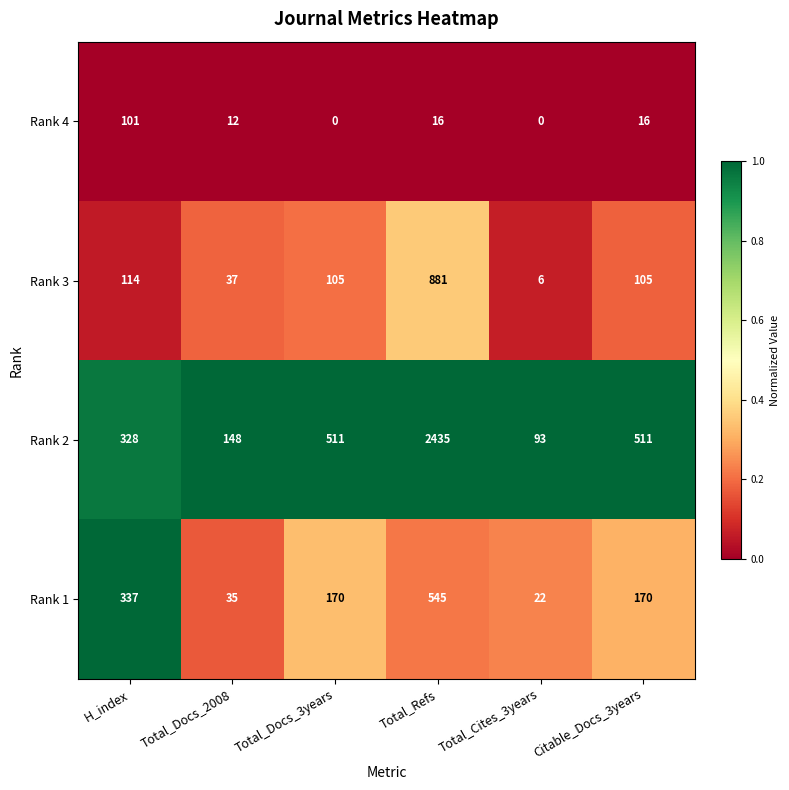

Is it true that Rank 4 equals 24 at Citable_Docs_3years?

False